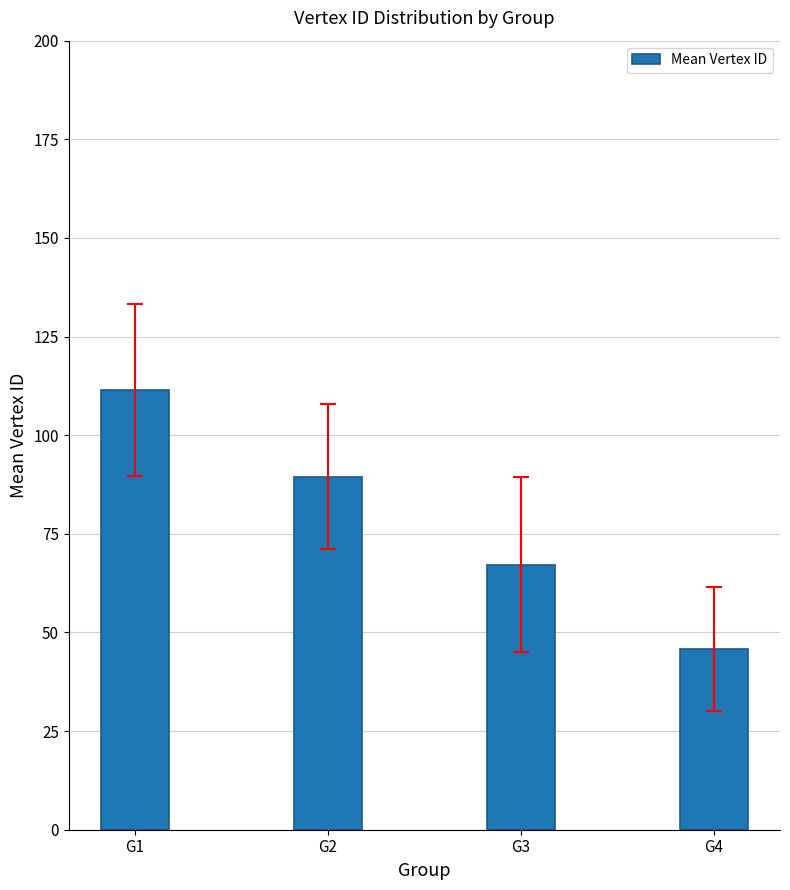

How many categories are shown in the chart?

4